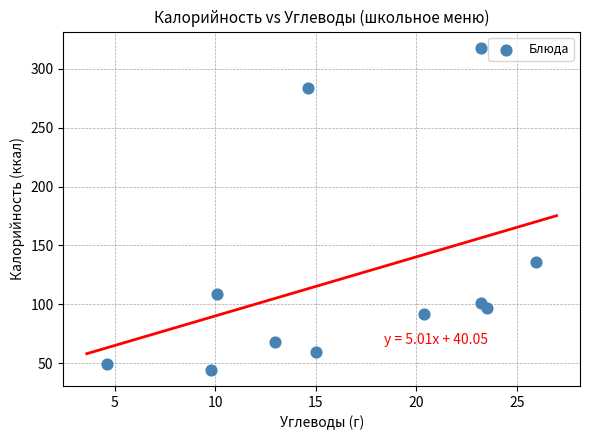

What Y value in the scatter plot is closest to 181?

136.0